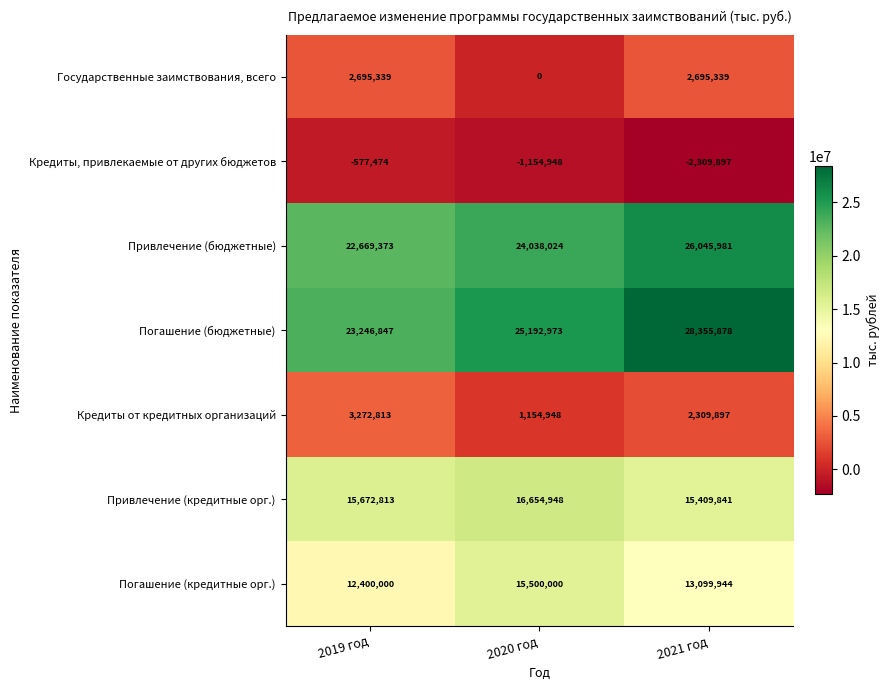

At which category does the chart reach its peak across all series?

2021 год